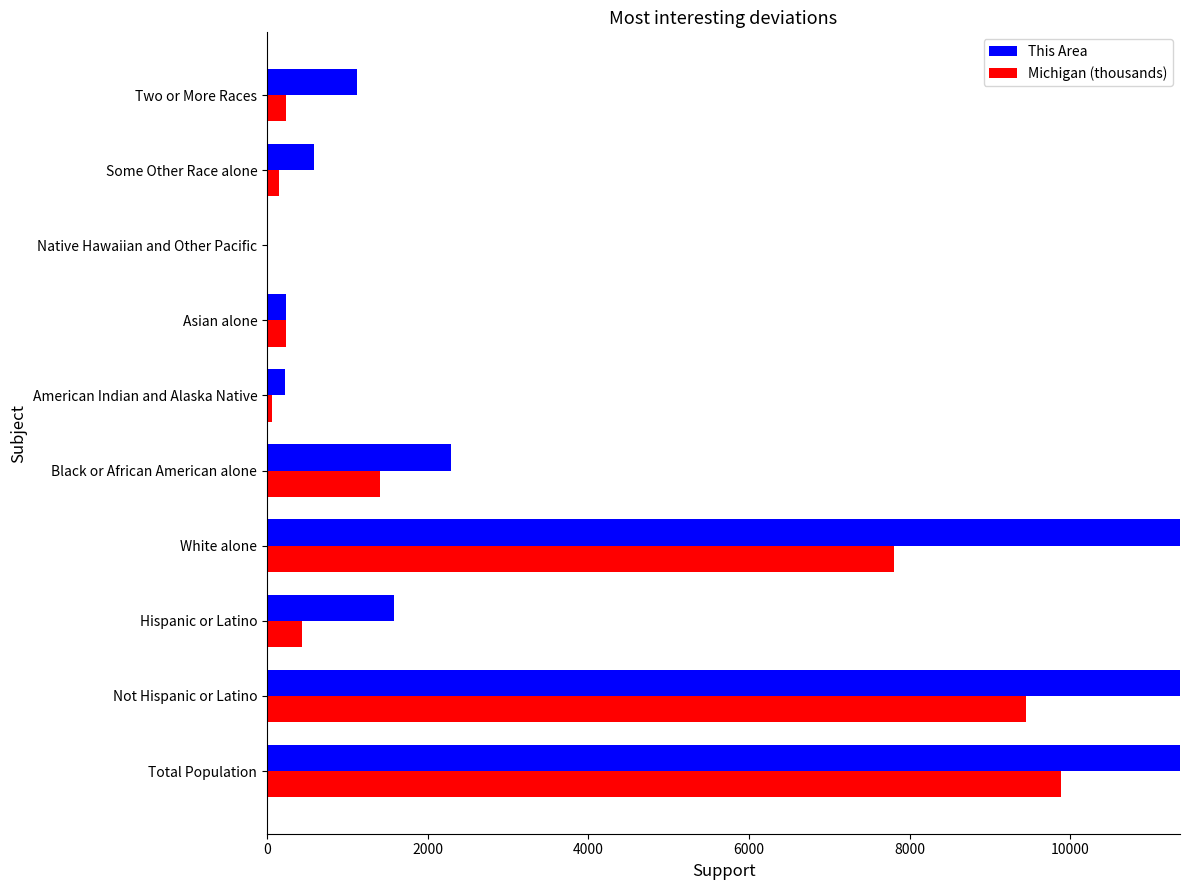

Reading left to right, transcribe all the data shown in this chart.

This Area: 37122.0	35543.0	1579.0	32663.0	2287.0	221.0	230.0	12.0	586.0	1123.0
Michigan (thousands): 9883.6	9447.3	436.4	7803.1	1400.4	62.0	238.2	2.6	147.0	230.3